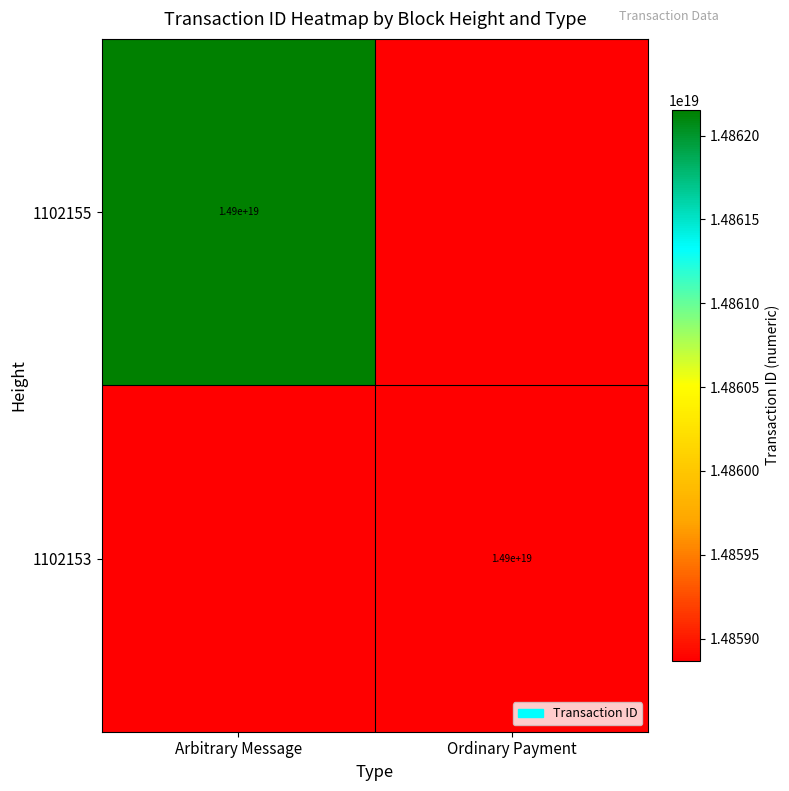

True or false: 1102153 has a value of 14900000000000000000 at Ordinary Payment.

True